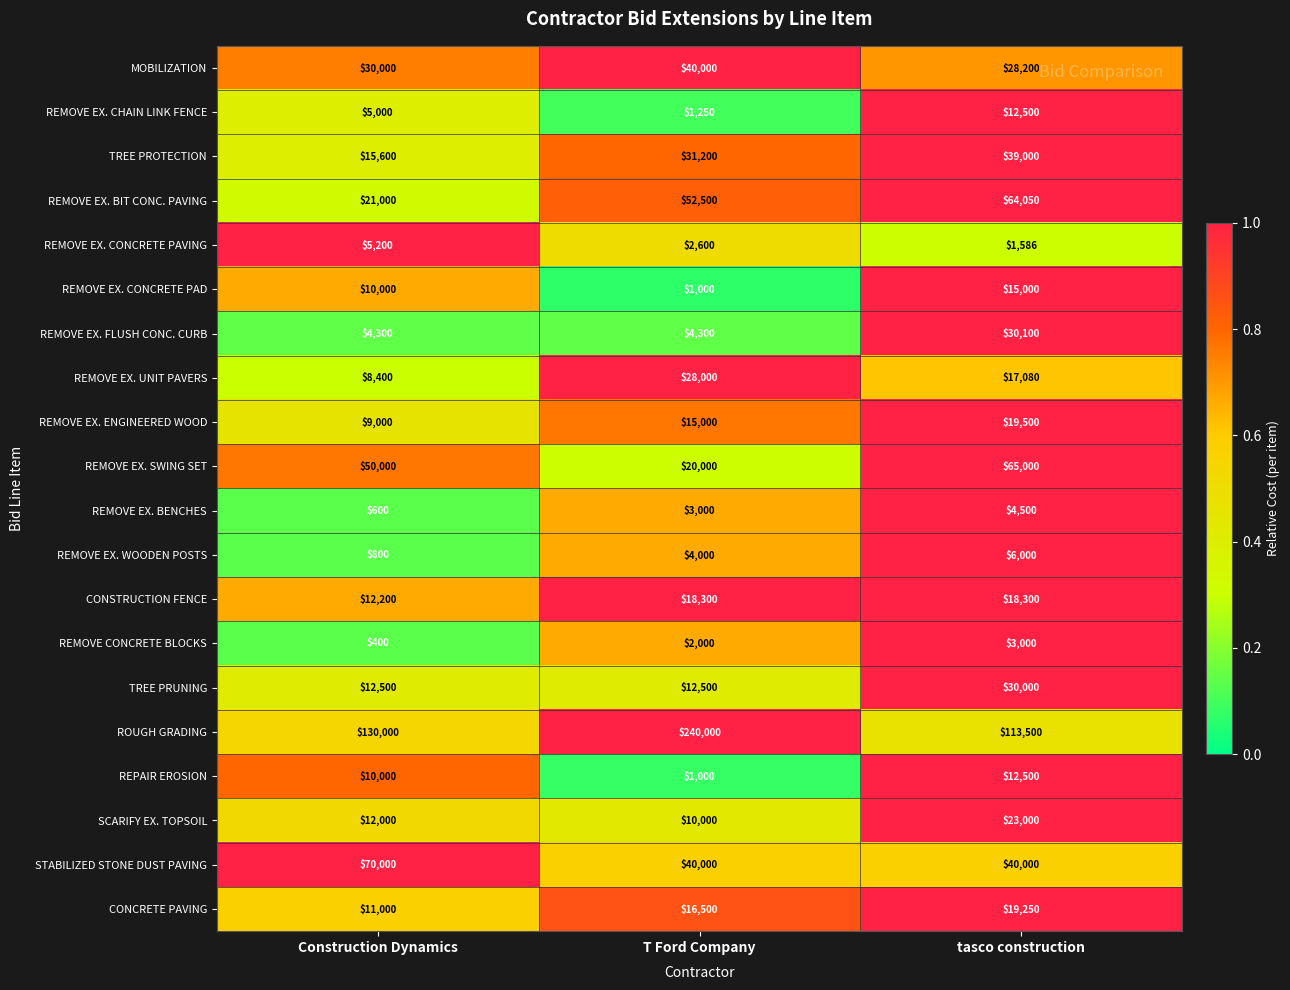

Which series has the largest total across all categories?

ROUGH GRADING